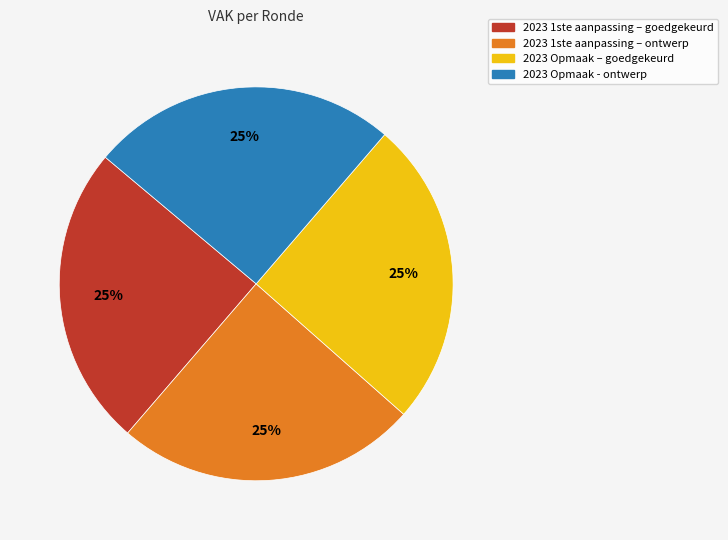

What percentage is the 2023 1ste aanpassing – ontwerp slice, to the nearest percent?

25%